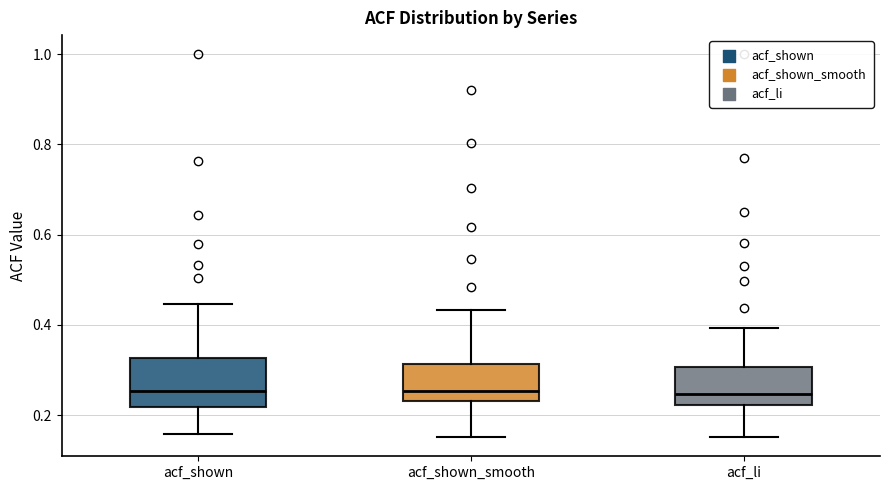

Where does the upper whisker of the box for acf_shown_smooth end on the y-axis? The values are not printed on the chart, so give them approximately, as read against the axis.

0.44